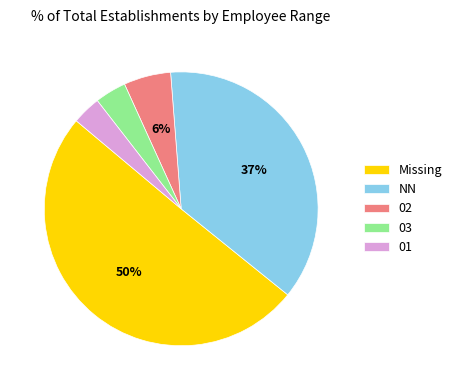

Count the number of slices in the pie.

5